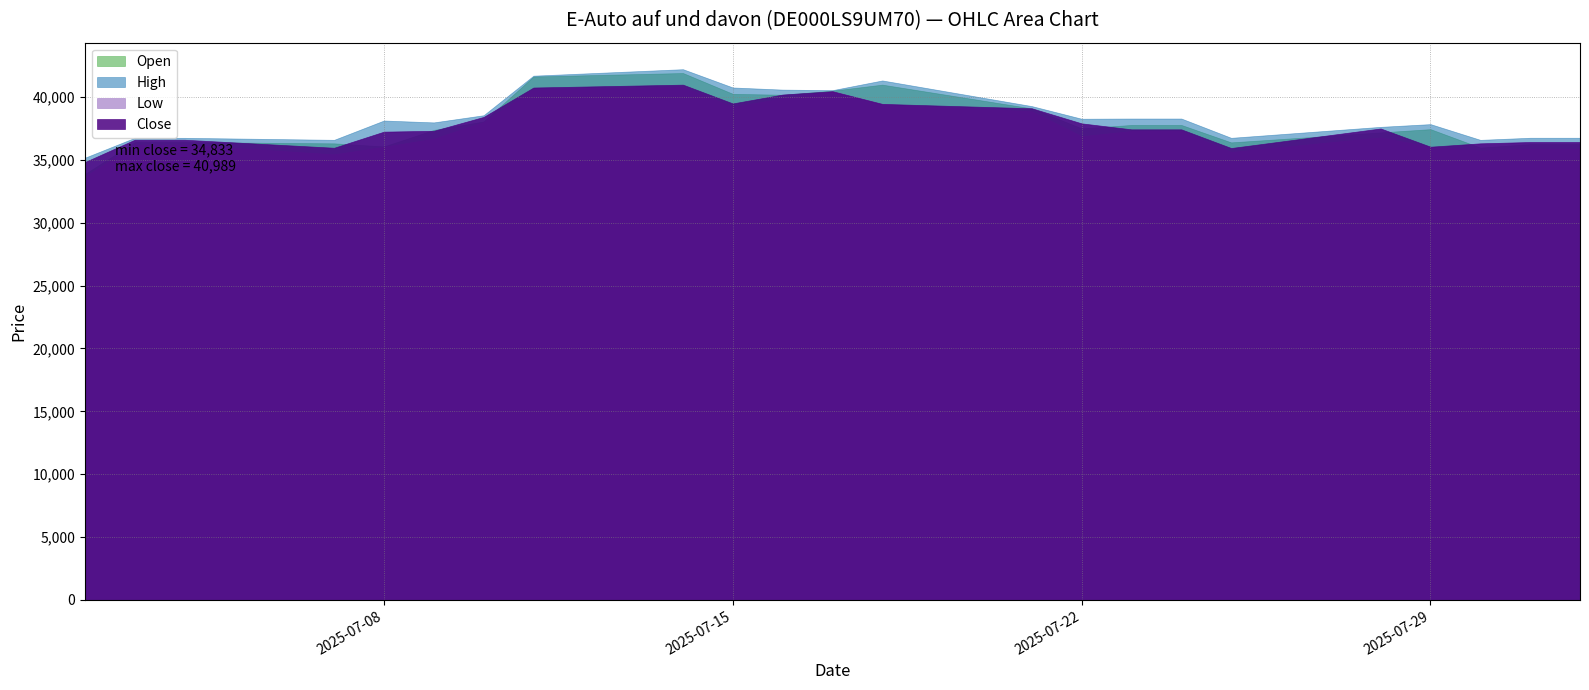

How many values in the High series are below 38135?

11